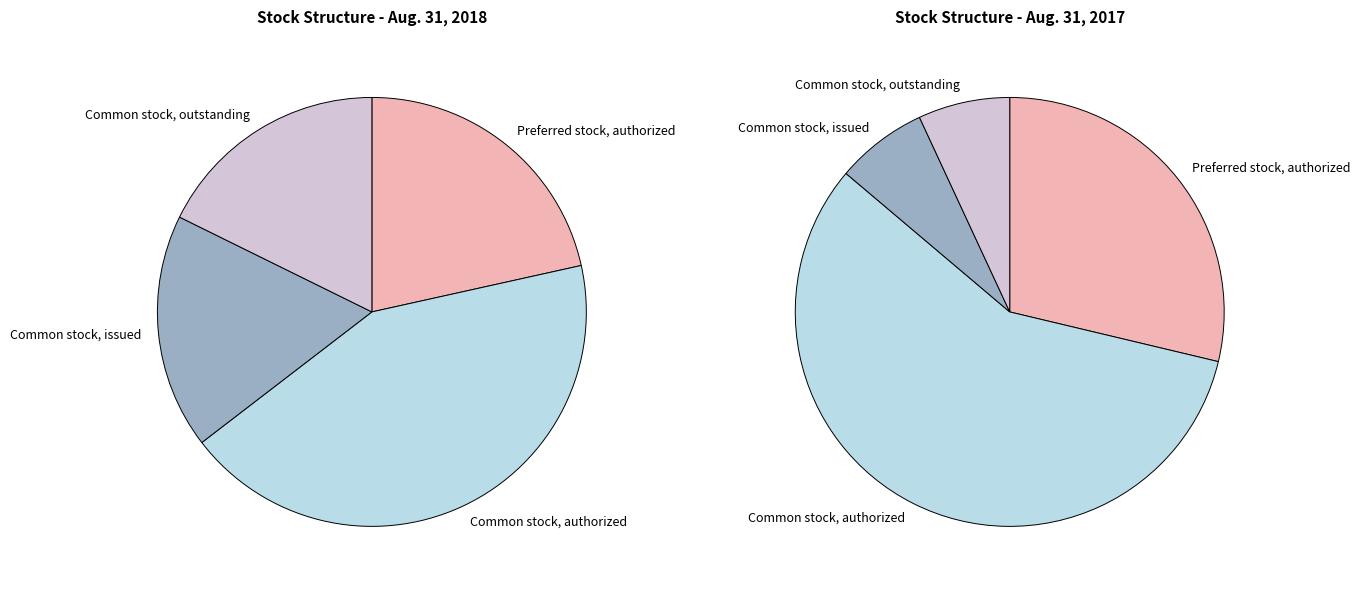

To the nearest percent, what is the combined percentage of Common stock, issued and Common stock, outstanding?

14%